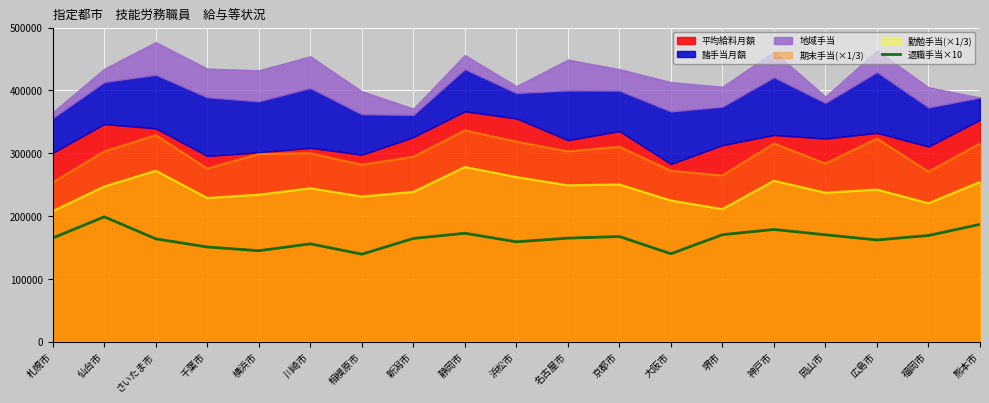

How many lines are shown in the chart?

1